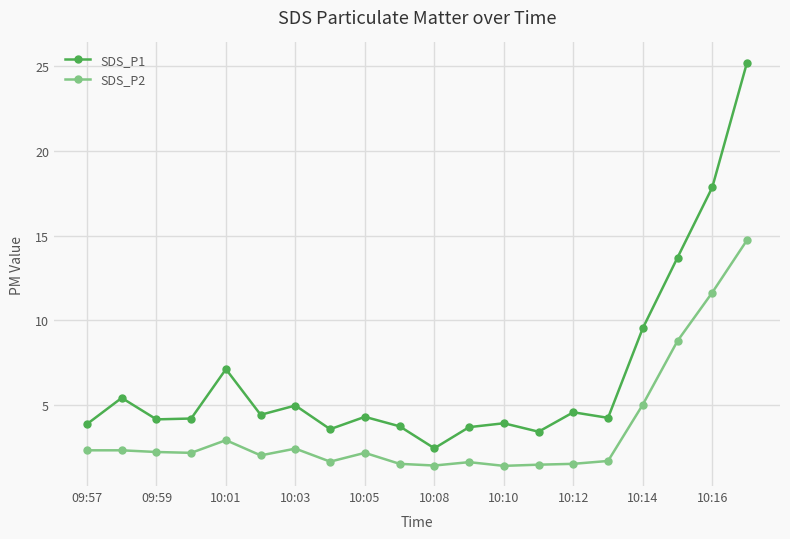

How many interior local peaks does the SDS_P1 series have?

6